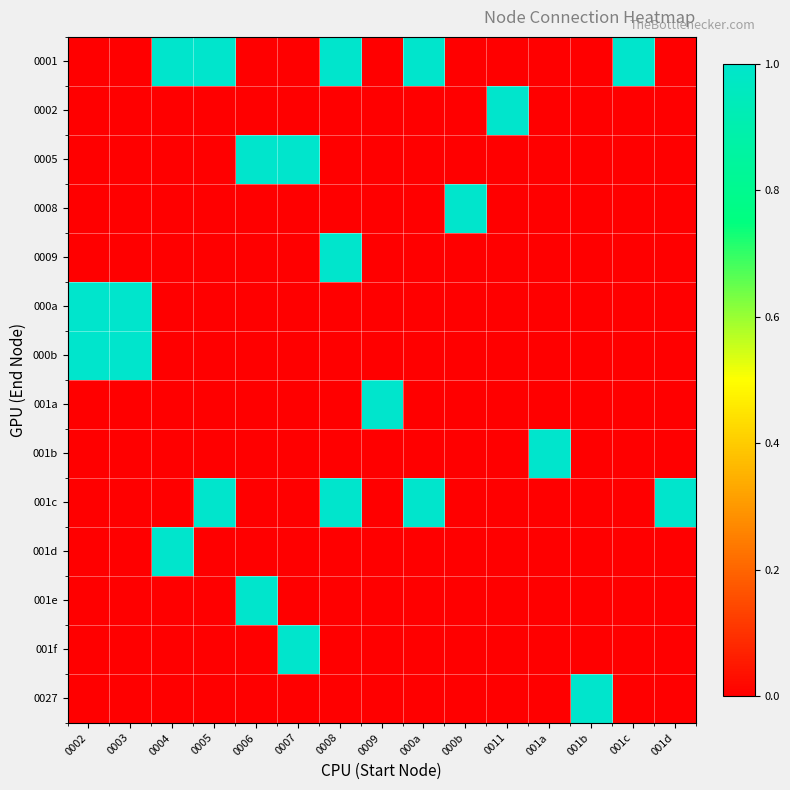

At how many categories does at least one series exceed 0?

15